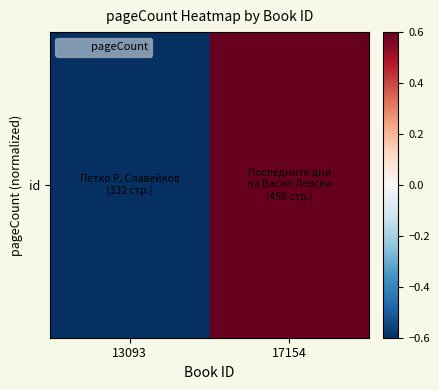

What is the difference between the maximum and minimum values?

1.2